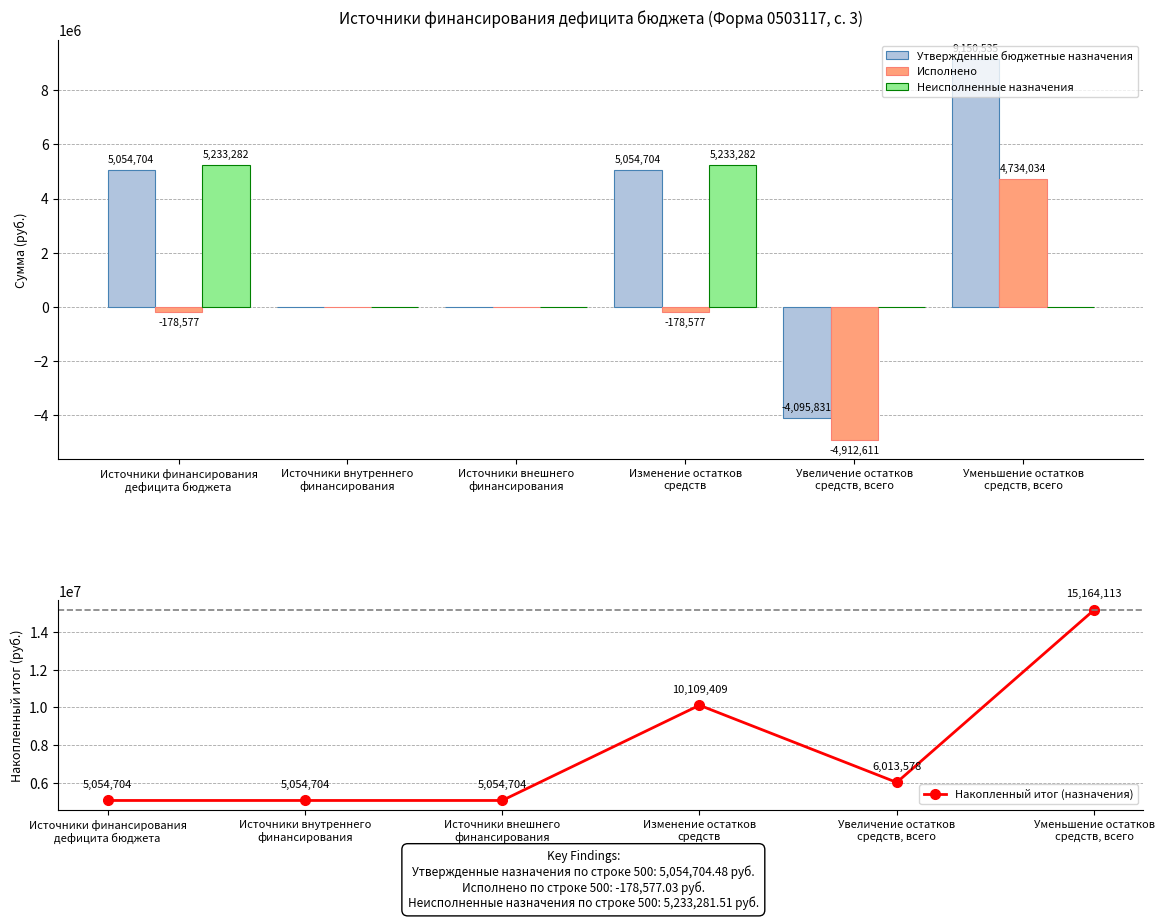

What is the difference between the maximum and minimum values in the Накопленный итог (назначения) series?

10109409.0